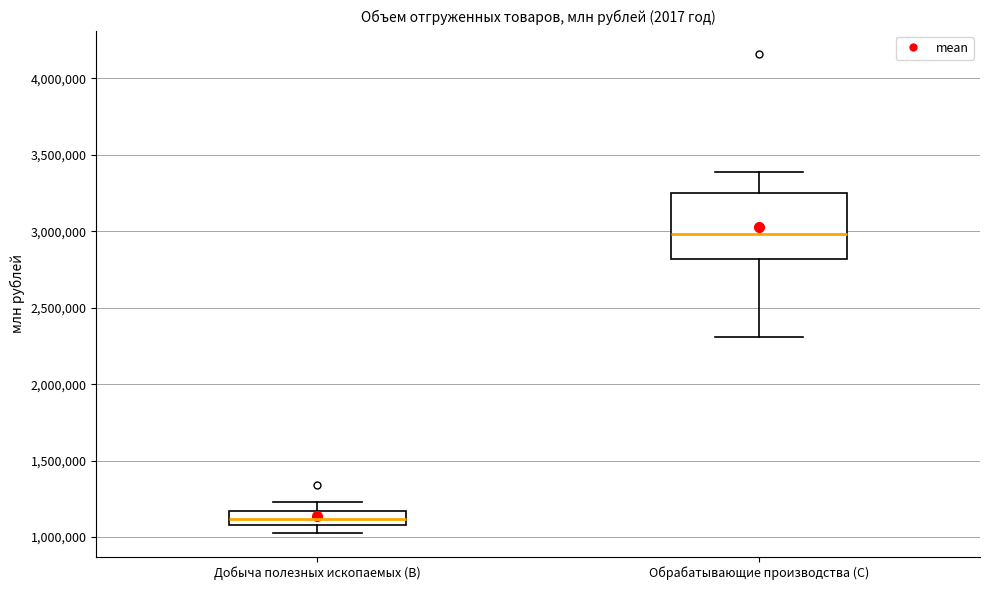

Reading left to right, transcribe this box plot: for each box, give where its median line is, the range the box spans, and where its two whiskers end, as read against the y-axis. The values are not printed on the chart, so give them approximately, as read against the axis.

Добыча полезных ископаемых (B): median 1100000 (inside the box), box 1100000 to 1150000, whiskers 1050000 to 1250000
Обрабатывающие производства (C): median 3000000, box 2800000 to 3250000, whiskers 2300000 to 3400000